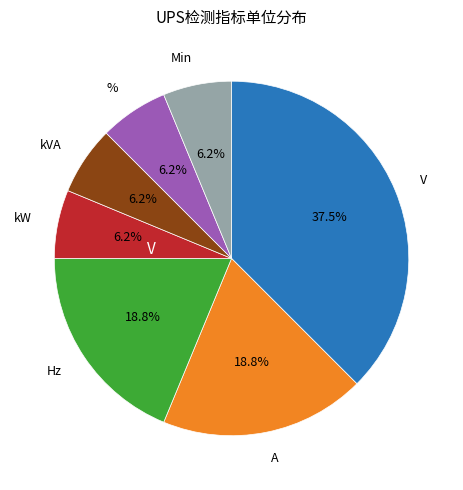

Is there a majority slice in this chart?

No